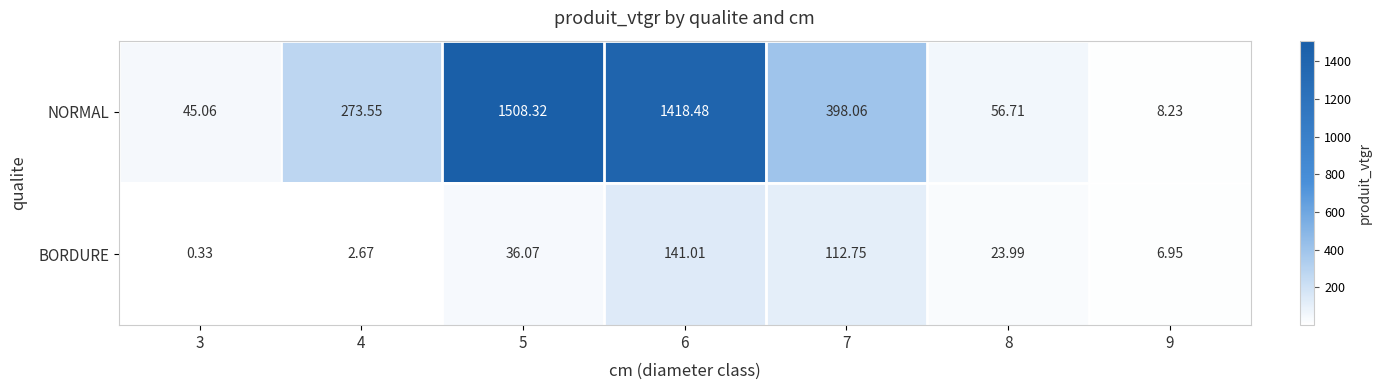

Which series has the largest total across all categories?

NORMAL